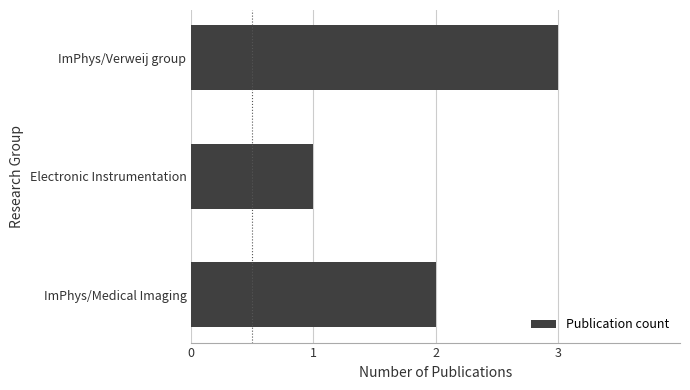

List the labels in order of value, largest first.

ImPhys/Verweij group, ImPhys/Medical Imaging, Electronic Instrumentation